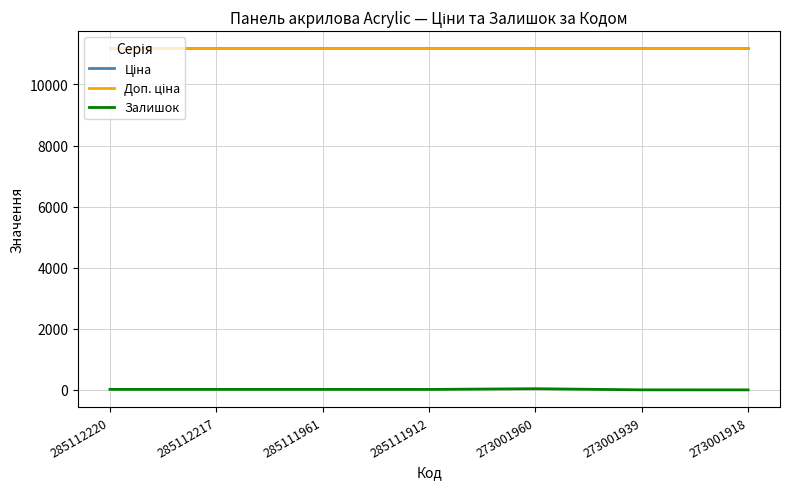

Rank the series at 273001939 from highest to lowest value.

Ціна, Доп. ціна, Залишок